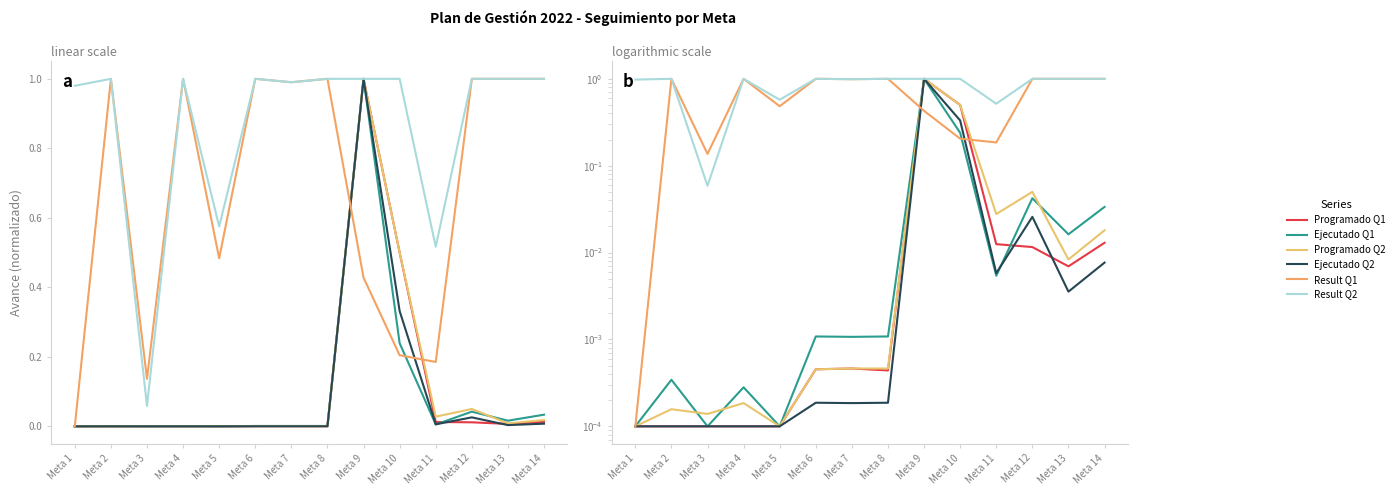

In Ejecutado Q2, how many points are lower than both neighbors (excluding endpoints)?

3